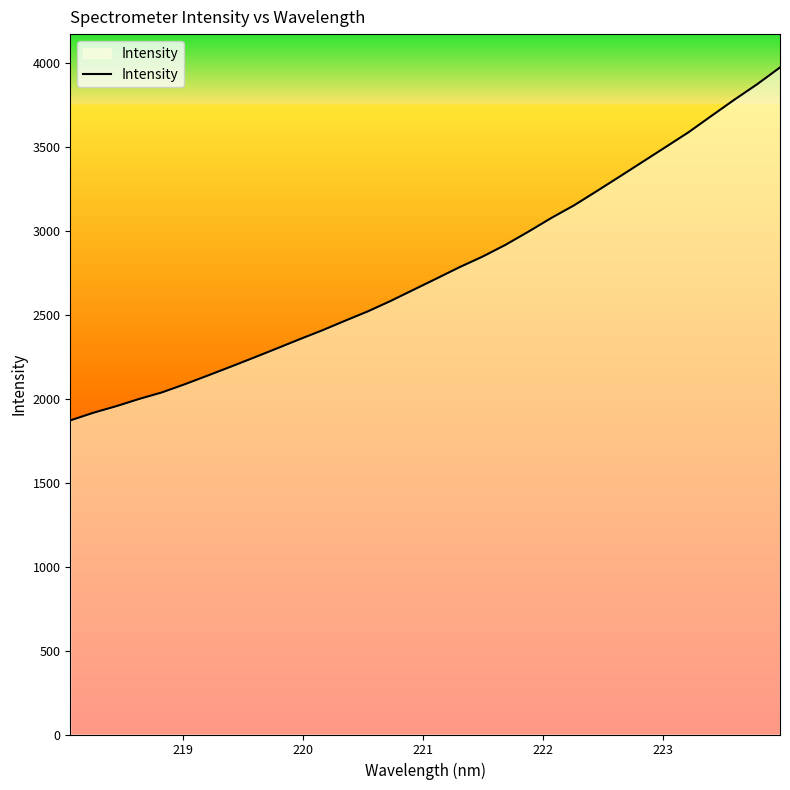

What is the greatest value displayed?

3973.0